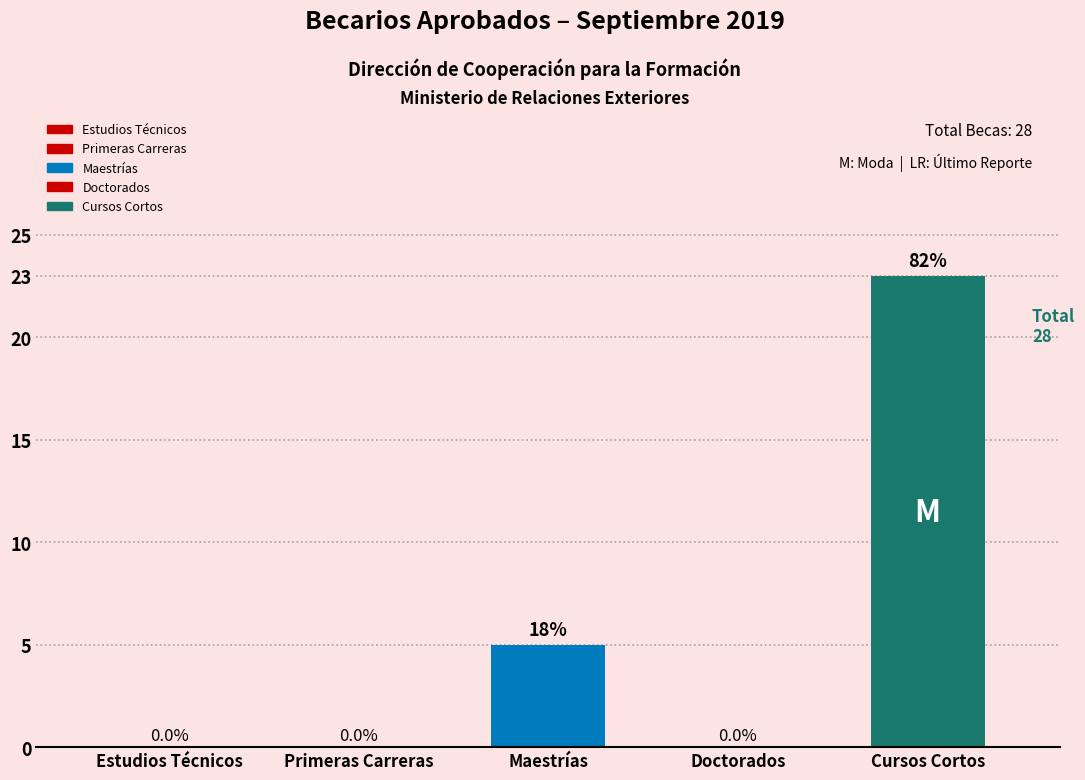

List the labels in order of value, largest first.

Cursos Cortos, Maestrías, Estudios Técnicos, Primeras Carreras, Doctorados